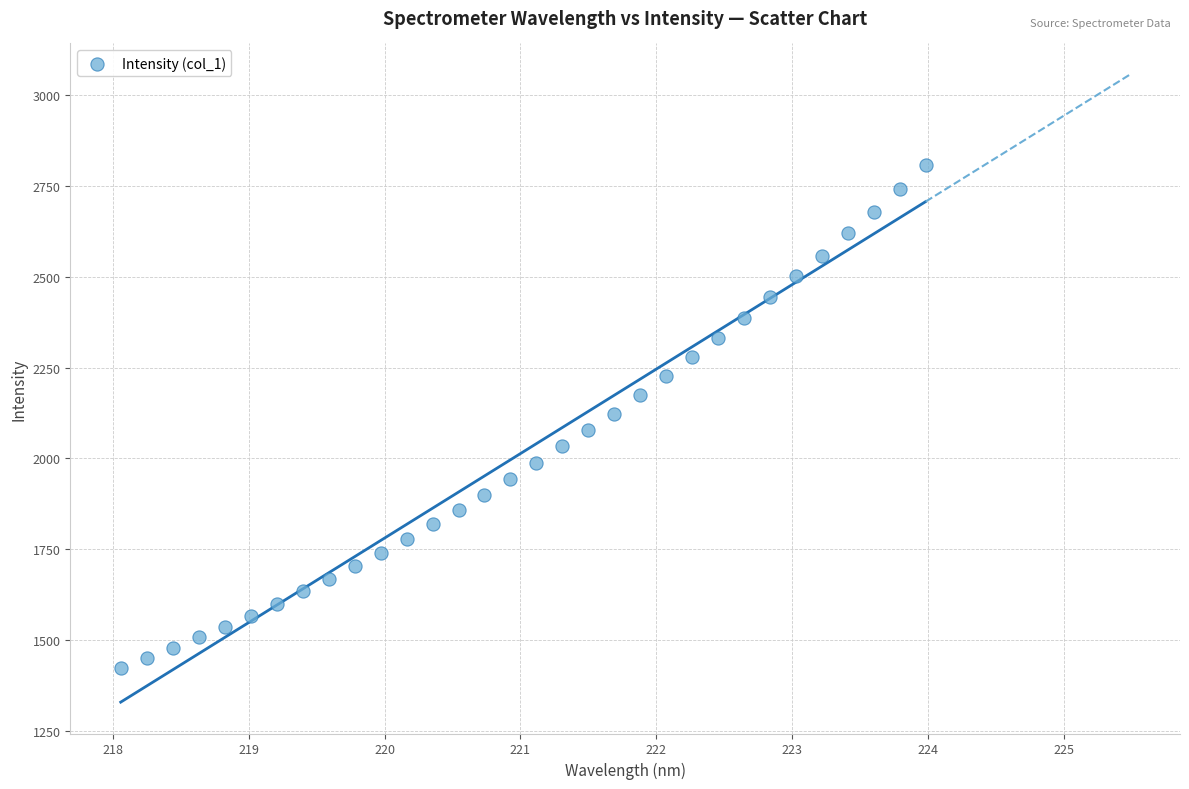

What is the range of X values (max minus min)?

5.9